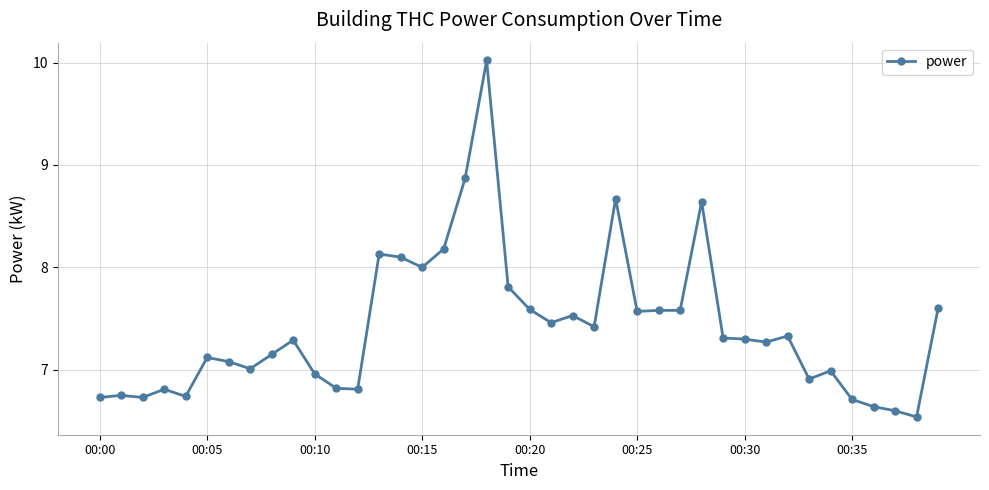

What is the difference between the maximum and minimum values?

3.5